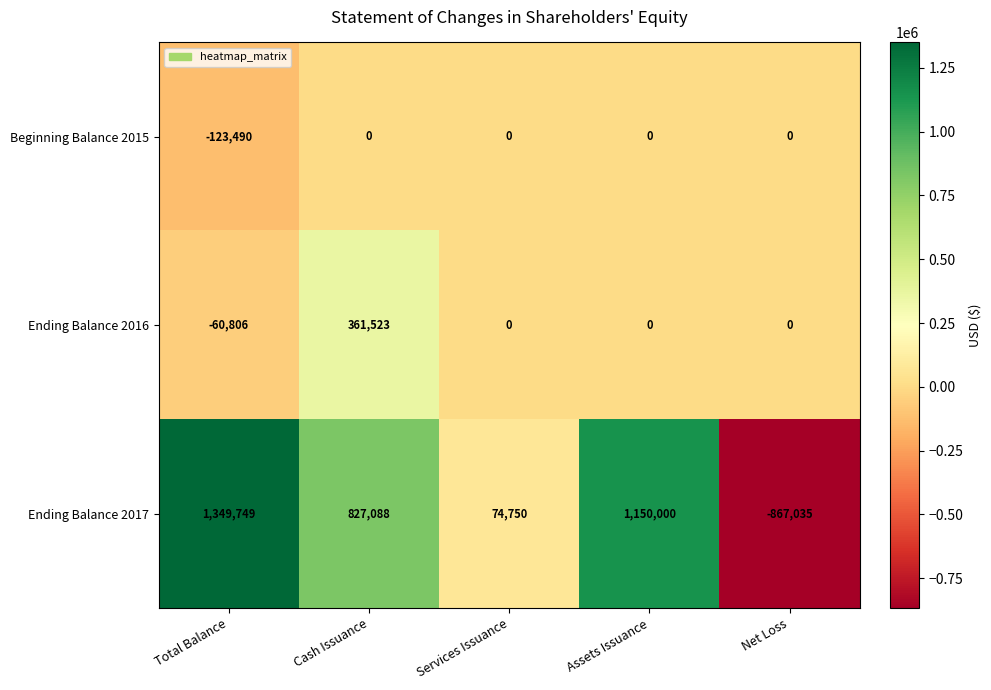

How many categories are shown in the chart?

5